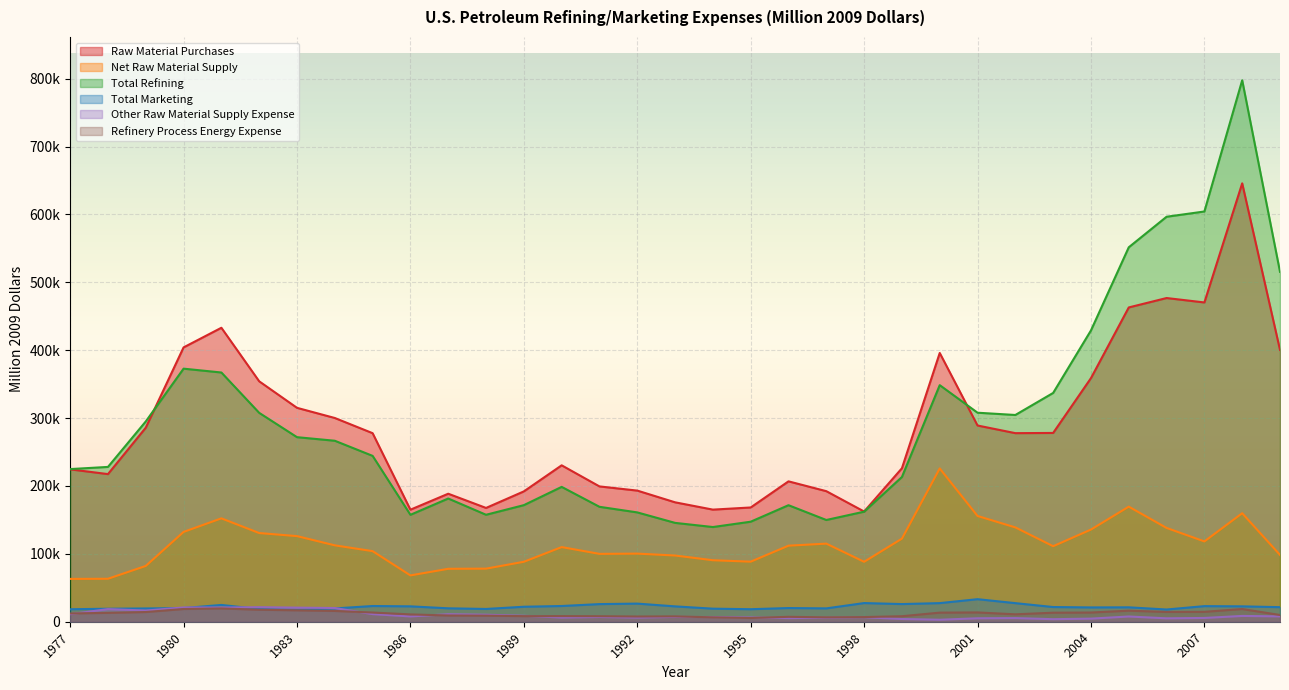

What is the difference between the Net Raw Material Supply values at 1979 and 1994?

8401